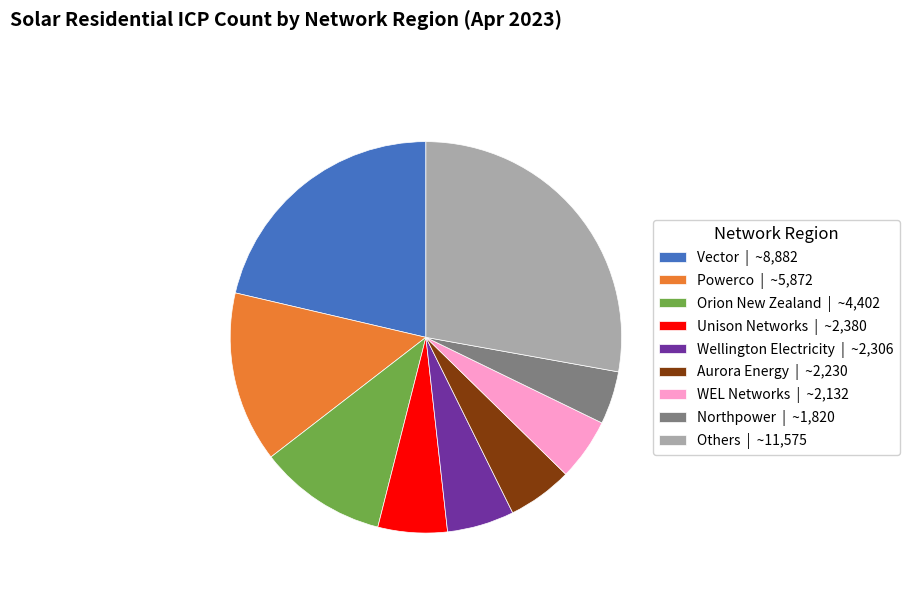

Which has a higher value, Others | ~11,575 or Vector | ~8,882?

Others | ~11,575